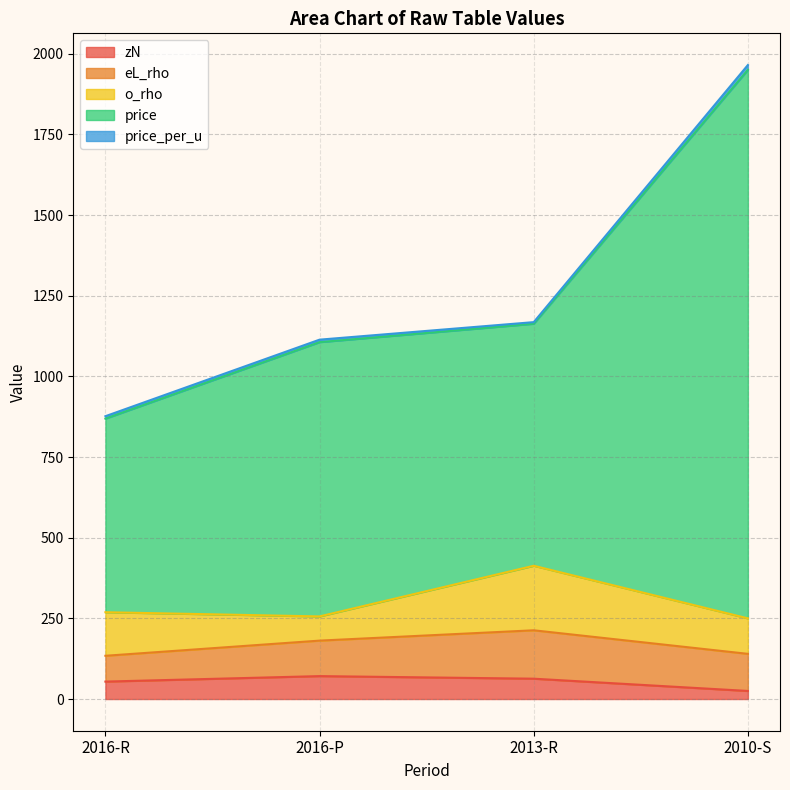

At which label is zN closest to 48?

2016-R